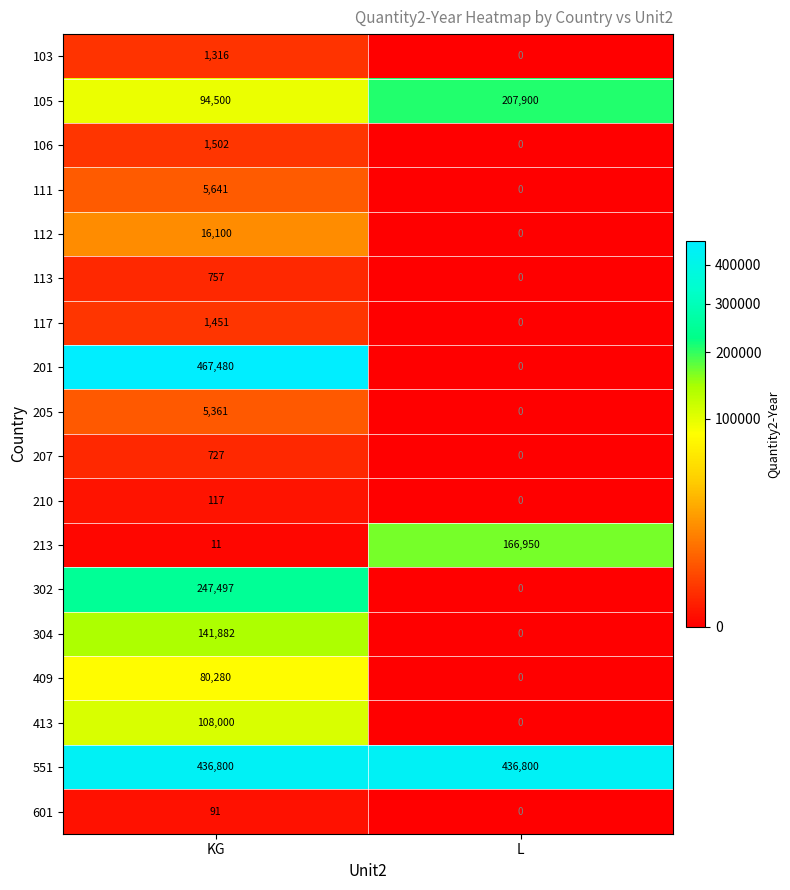

Rank the series by their maximum value, from highest to lowest.

201, 551, 302, 105, 213, 304, 413, 409, 112, 111, 205, 106, 117, 103, 113, 207, 210, 601